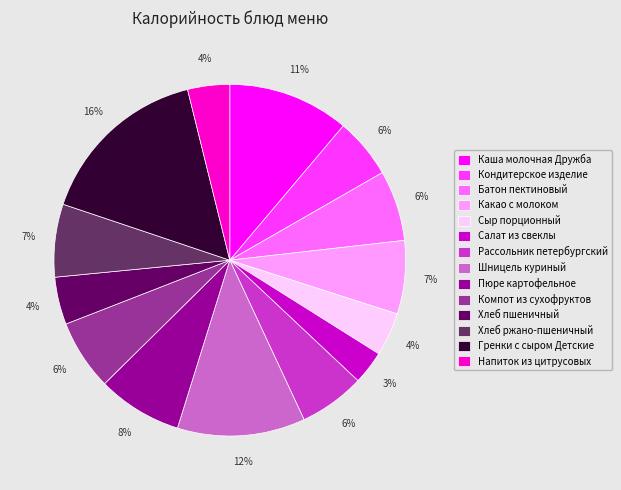

To the nearest percent, what portion does Напиток из цитрусовых represent?

4%